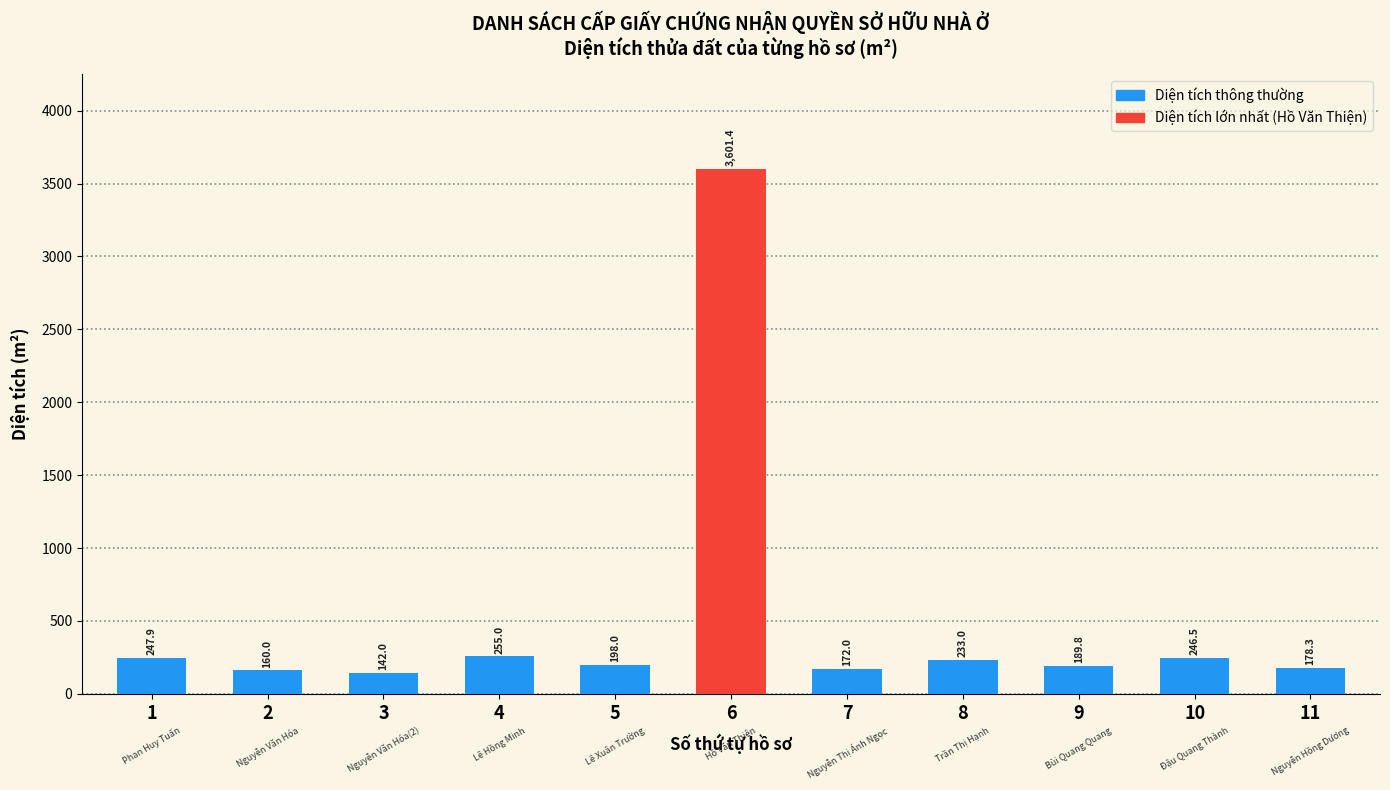

True or false: the data shows 79.9 at 8.

False